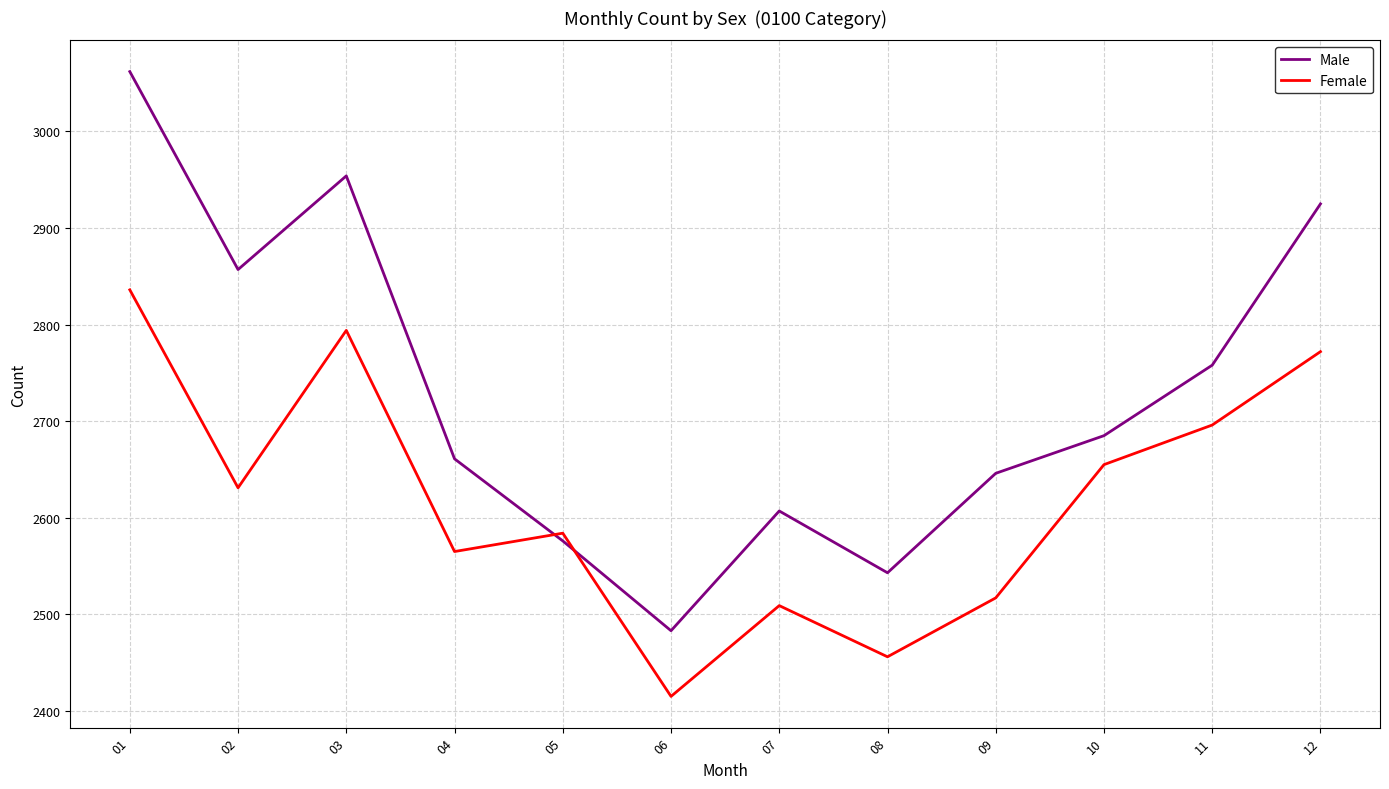

What is the average value of the Male series?

2730